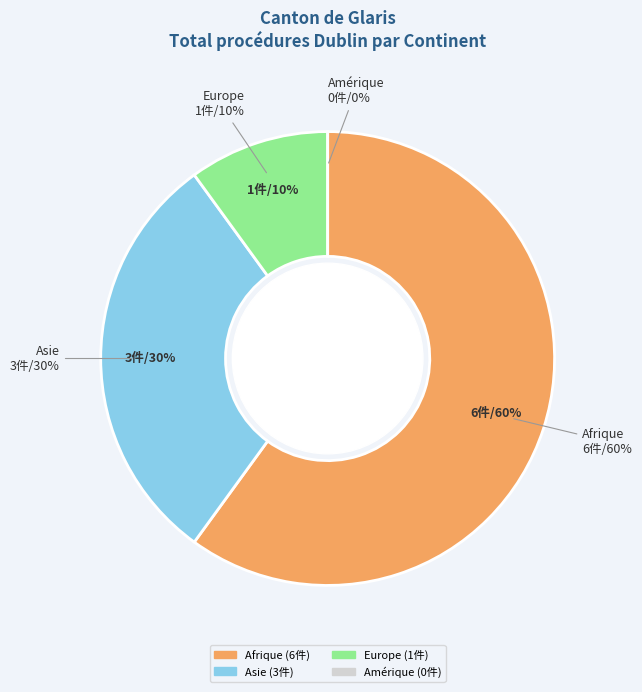

Which category accounts for the majority?

Afrique